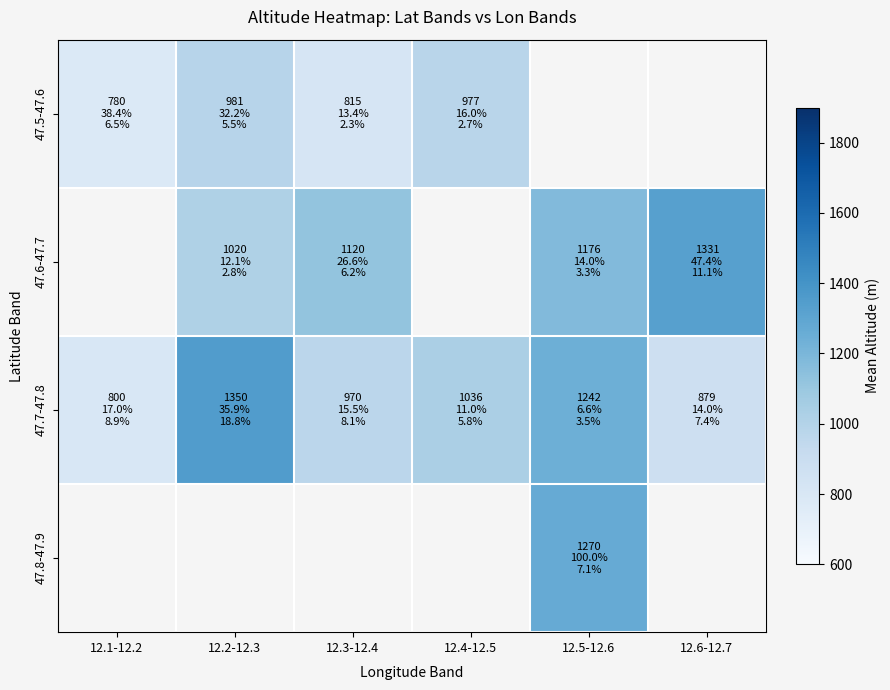

Count the 47.7-47.8 values in the range 879 to 1242.

4